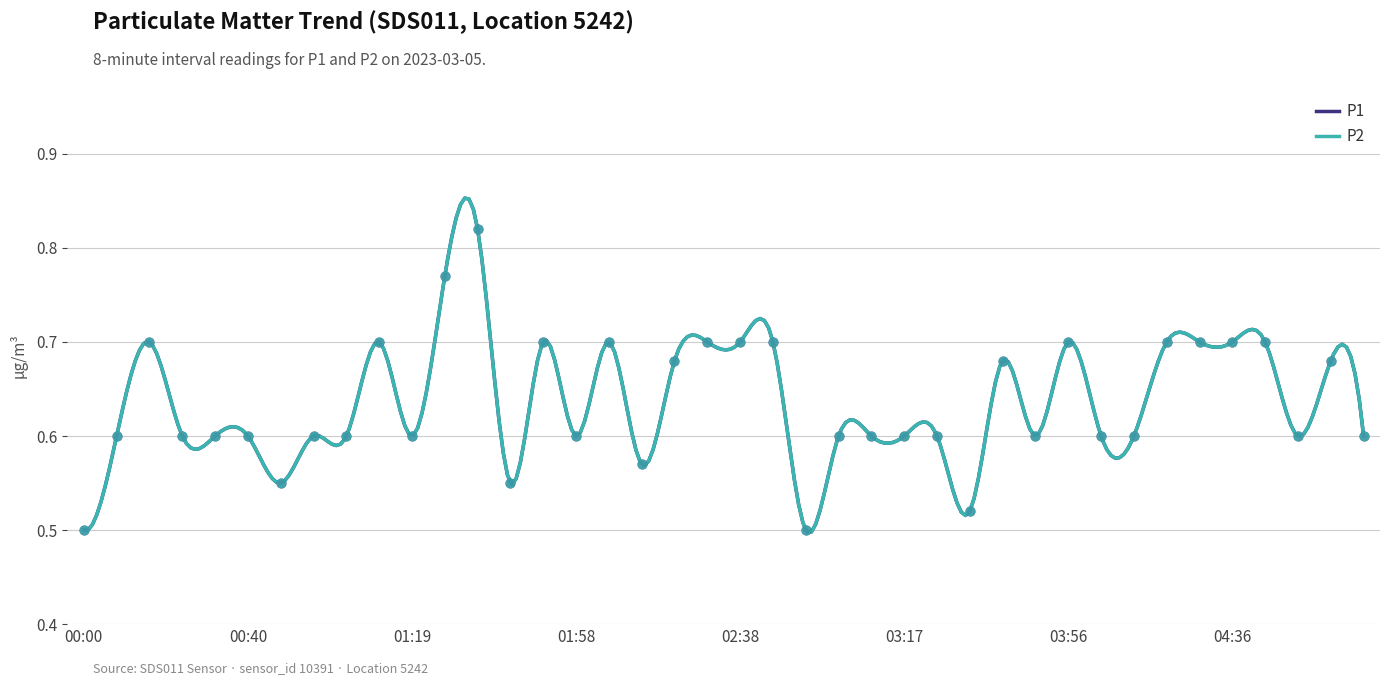

Which series reaches the minimum Y coordinate?

P1